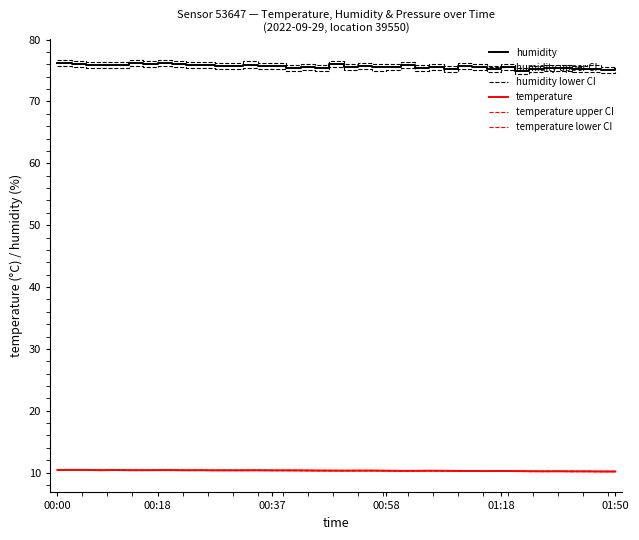

Is this an area chart (filled region under the line)?

No